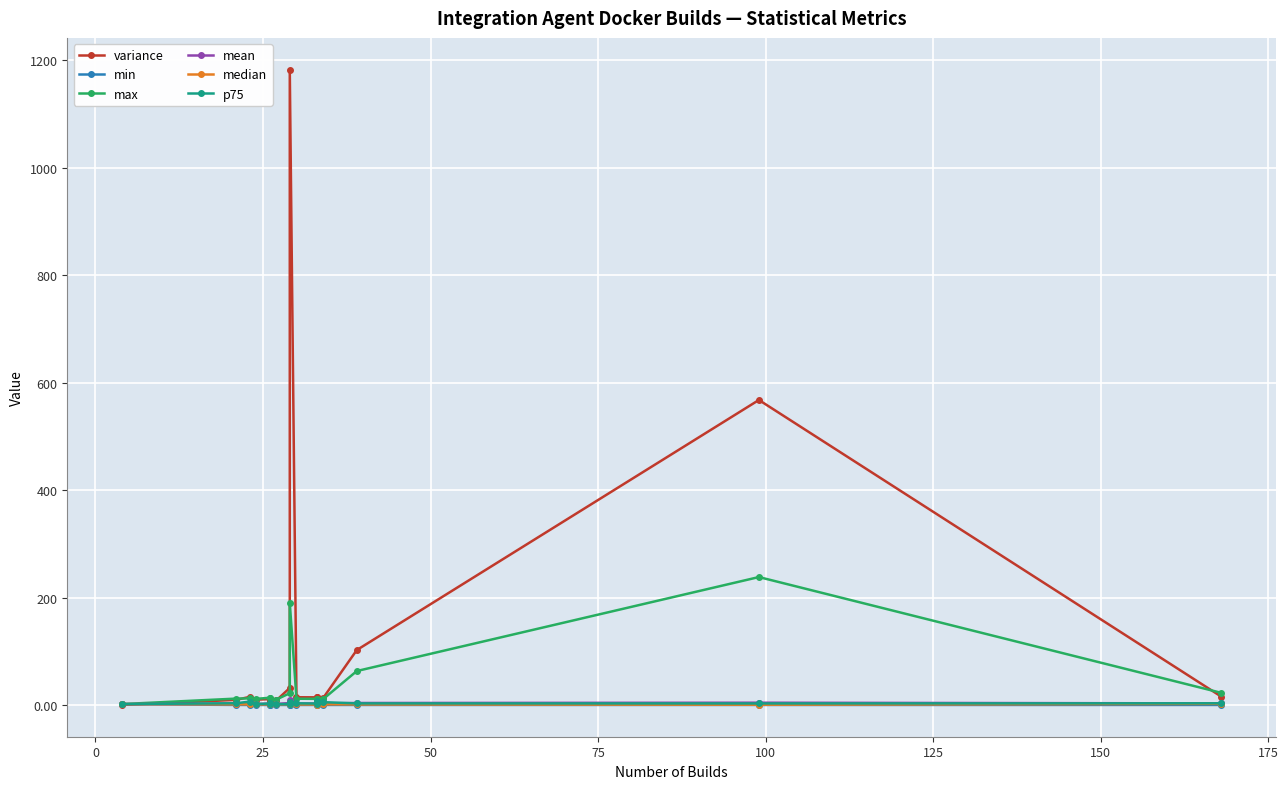

True or false: max and p75 cross at least once.

False